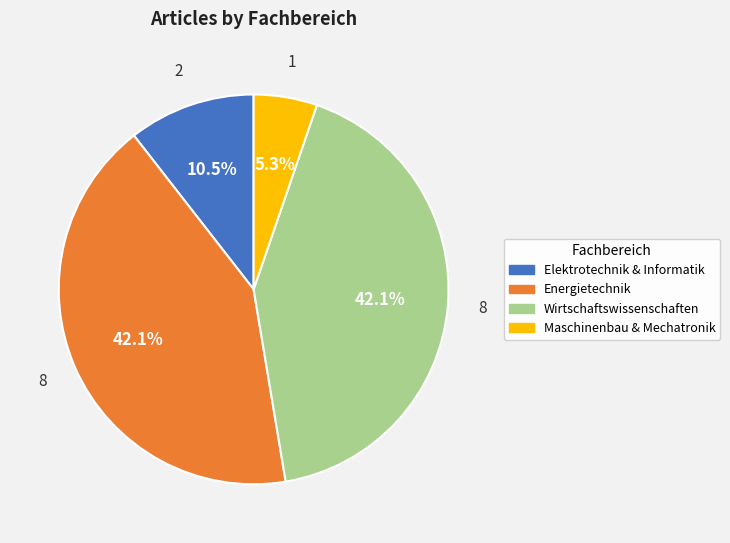

Does Elektrotechnik & Informatik represent more than half of the total?

No